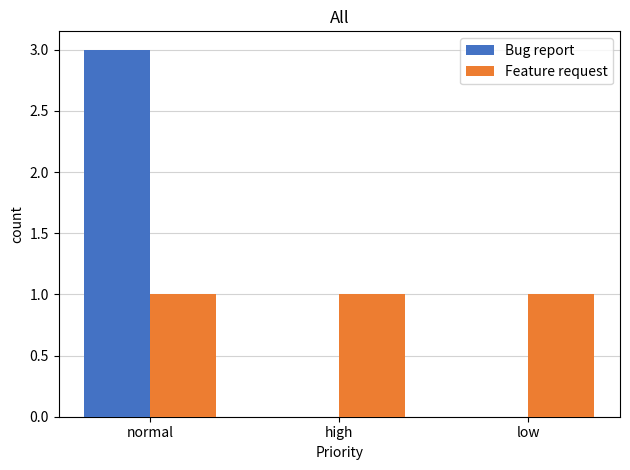

Between normal and low, which series saw the biggest shift?

Bug report